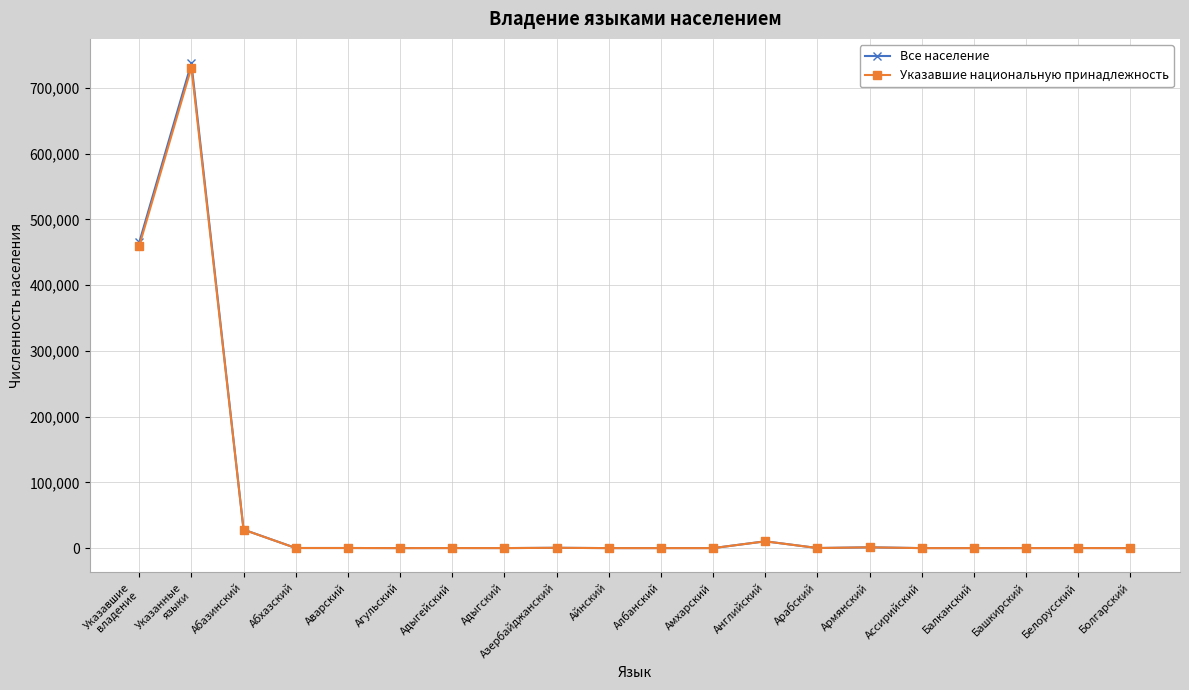

Does the chart display data point markers on the line(s)?

Yes